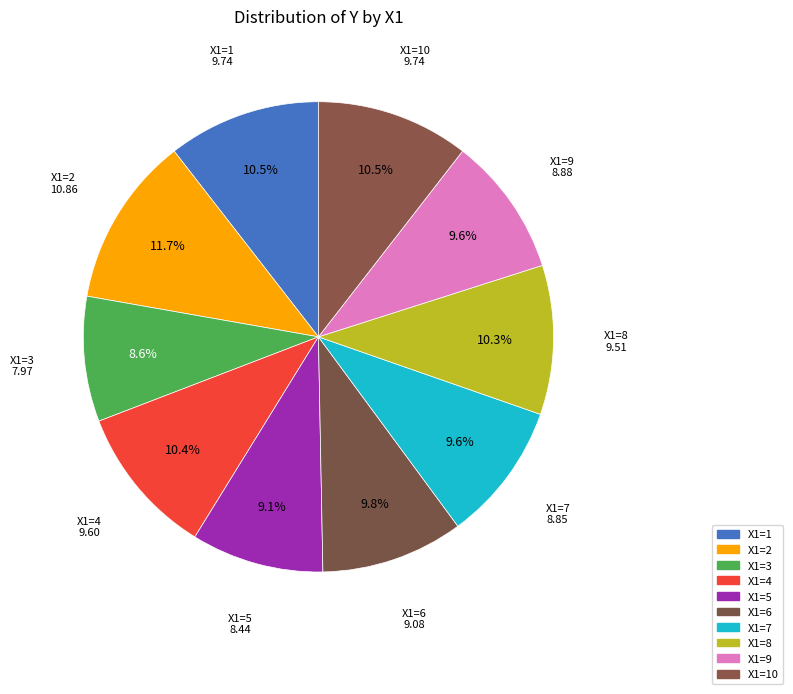

How many slices are in this pie chart?

10